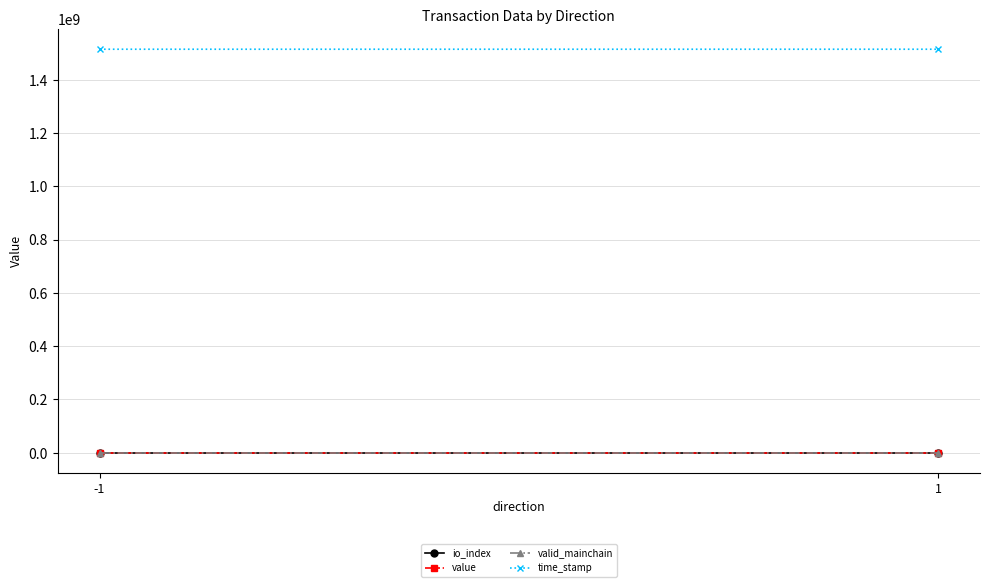

Between -1 and 1, which series saw the biggest shift?

time_stamp